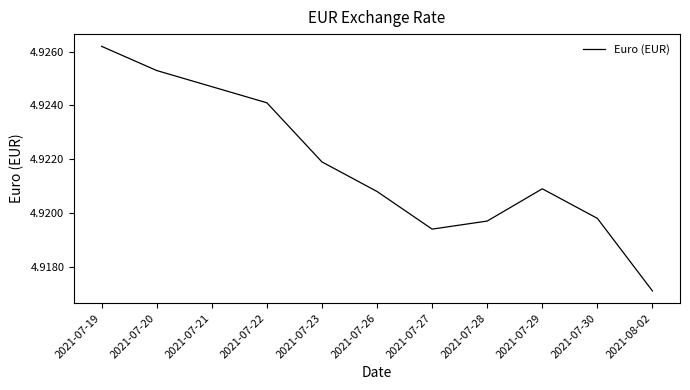

List the labels in order of value, smallest first.

2021-08-02, 2021-07-27, 2021-07-28, 2021-07-30, 2021-07-26, 2021-07-29, 2021-07-23, 2021-07-22, 2021-07-21, 2021-07-20, 2021-07-19